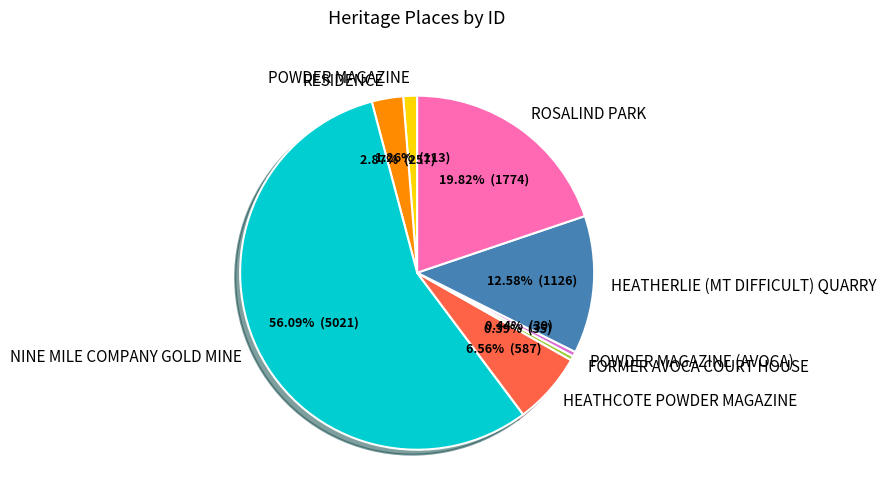

How many segments does this pie chart have?

8